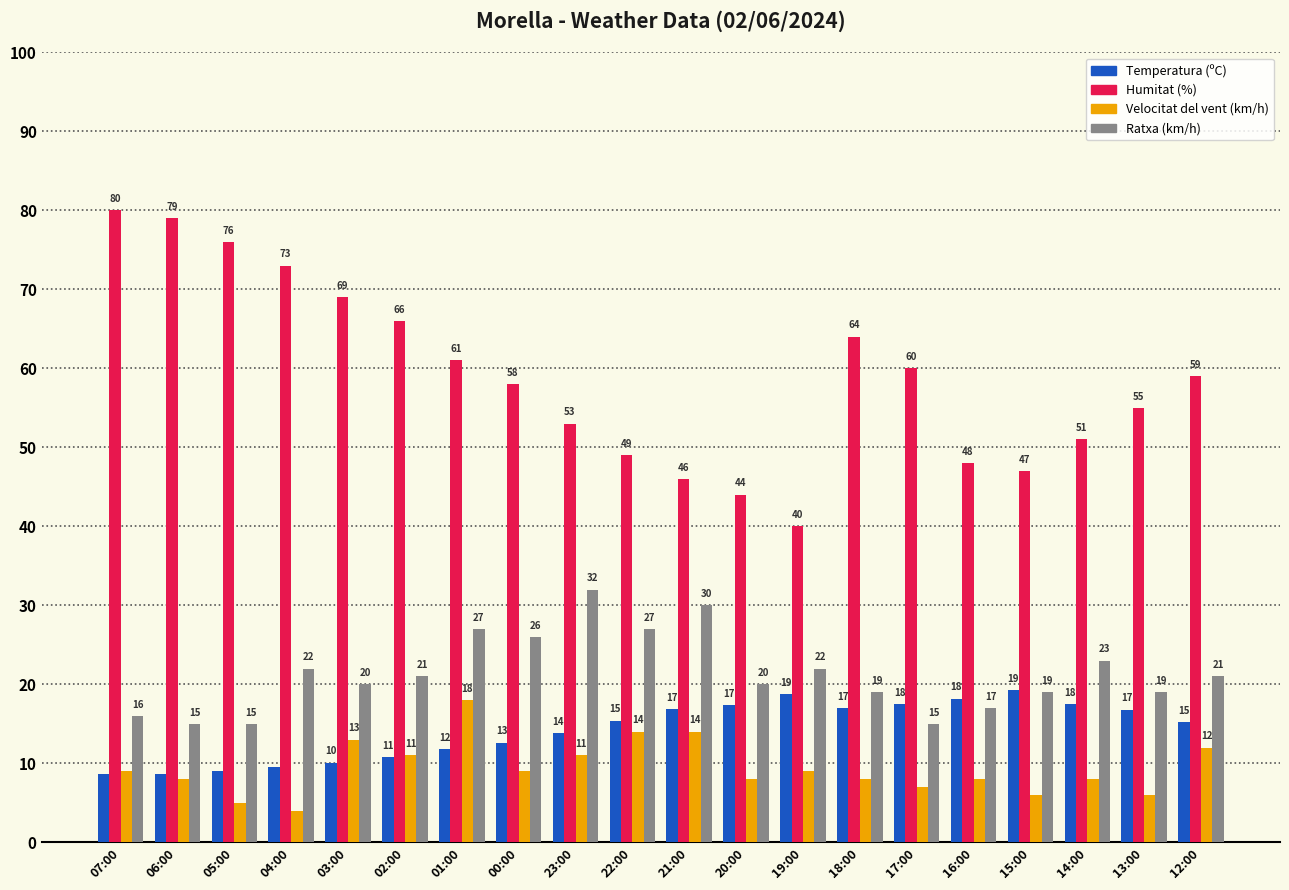

The value of Velocitat del vent (km/h) at 06:00 is 2.9. True or false?

False